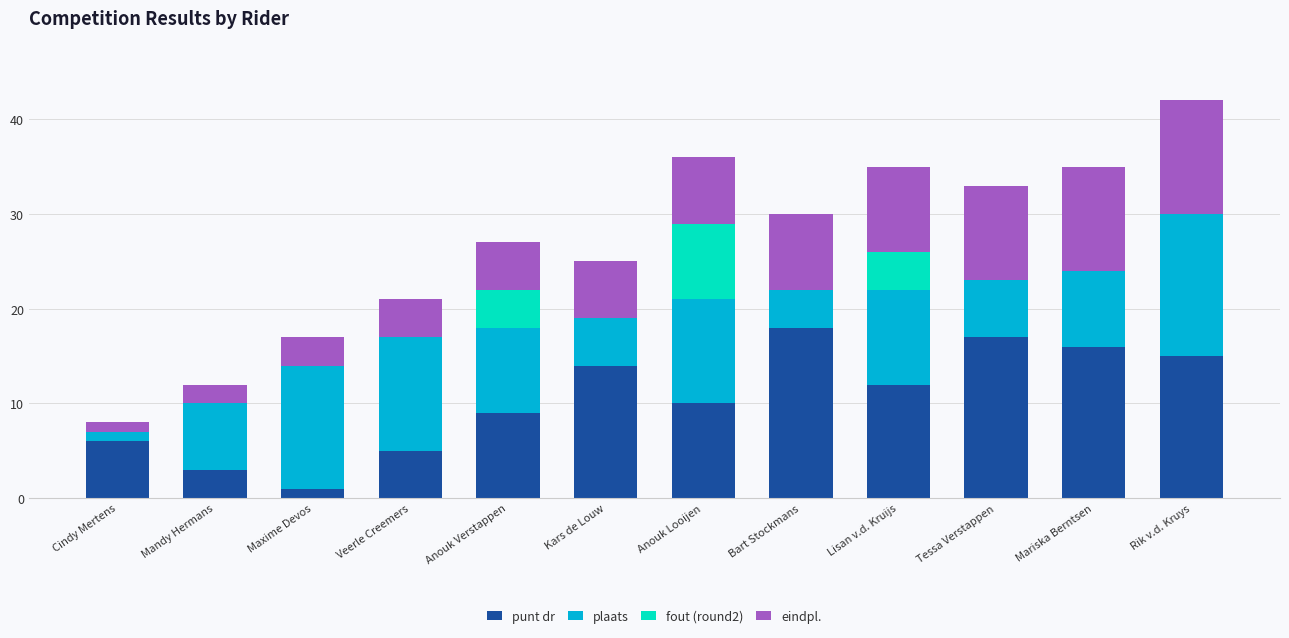

What is the total value across all series at Tessa Verstappen?

33